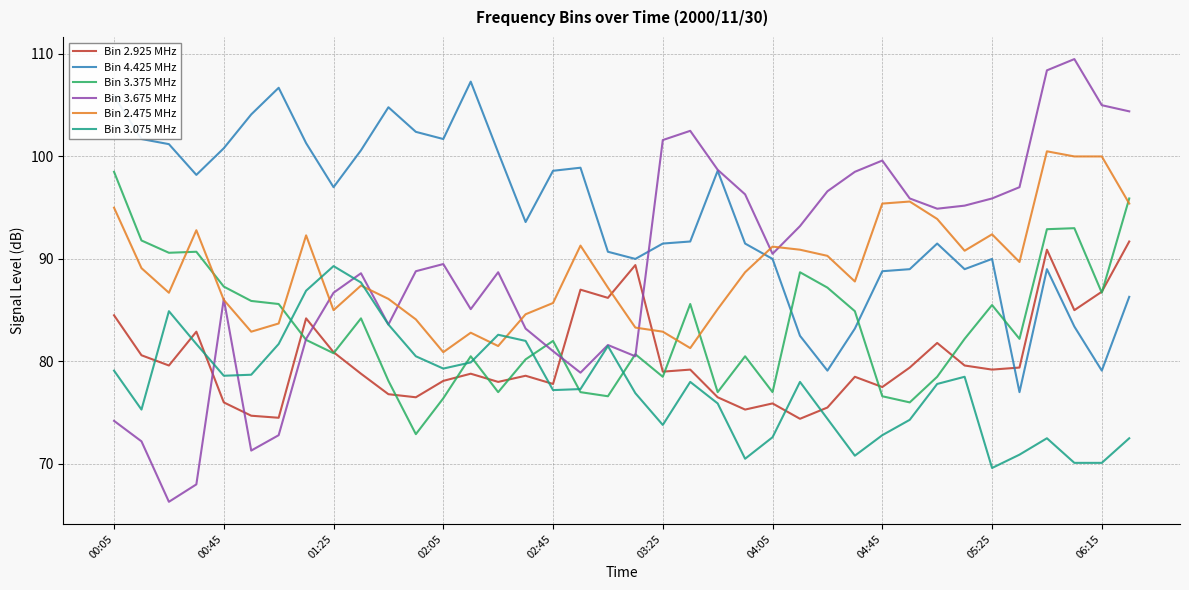

Rank the series by their maximum value, from lowest to highest.

Bin 3.075 MHz, Bin 2.925 MHz, Bin 3.375 MHz, Bin 2.475 MHz, Bin 4.425 MHz, Bin 3.675 MHz